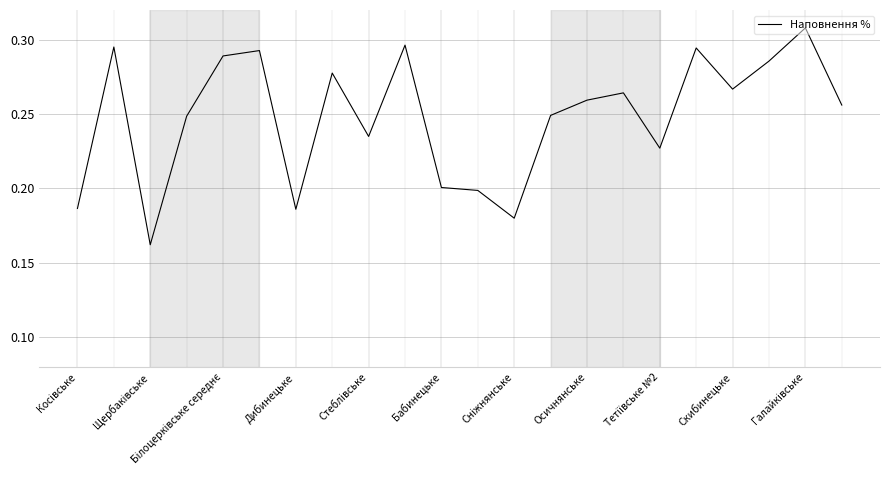

How many lines are shown in the chart?

1